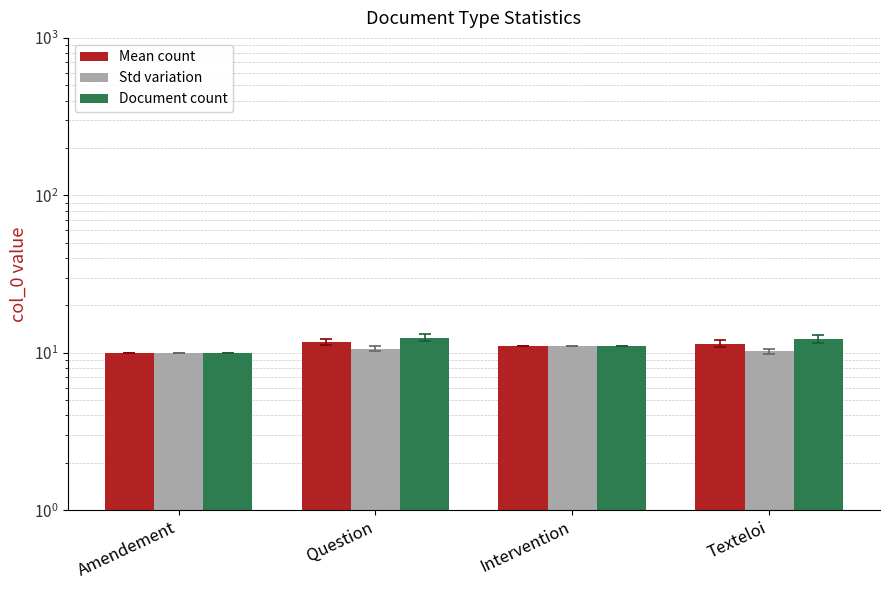

Which has a higher value, Amendement or Texteloi?

Texteloi